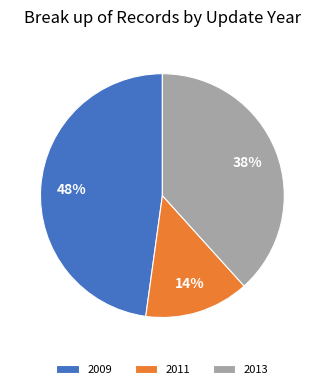

How many segments does this pie chart have?

3